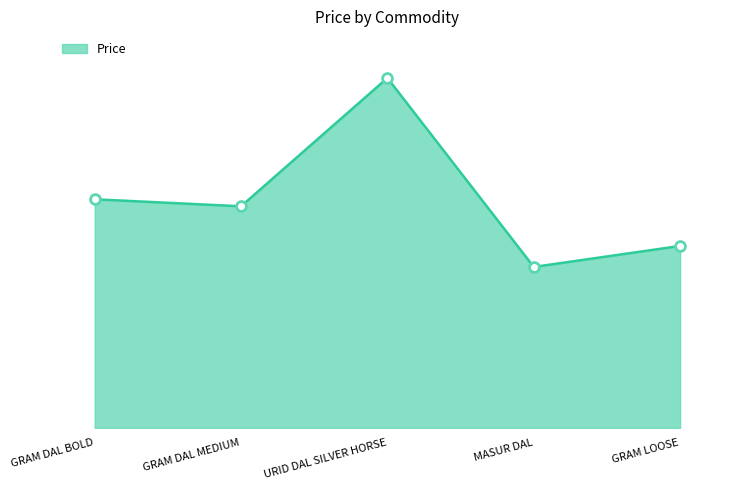

What is the ratio of the value at GRAM LOOSE to the value at URID DAL SILVER HORSE?

0.5